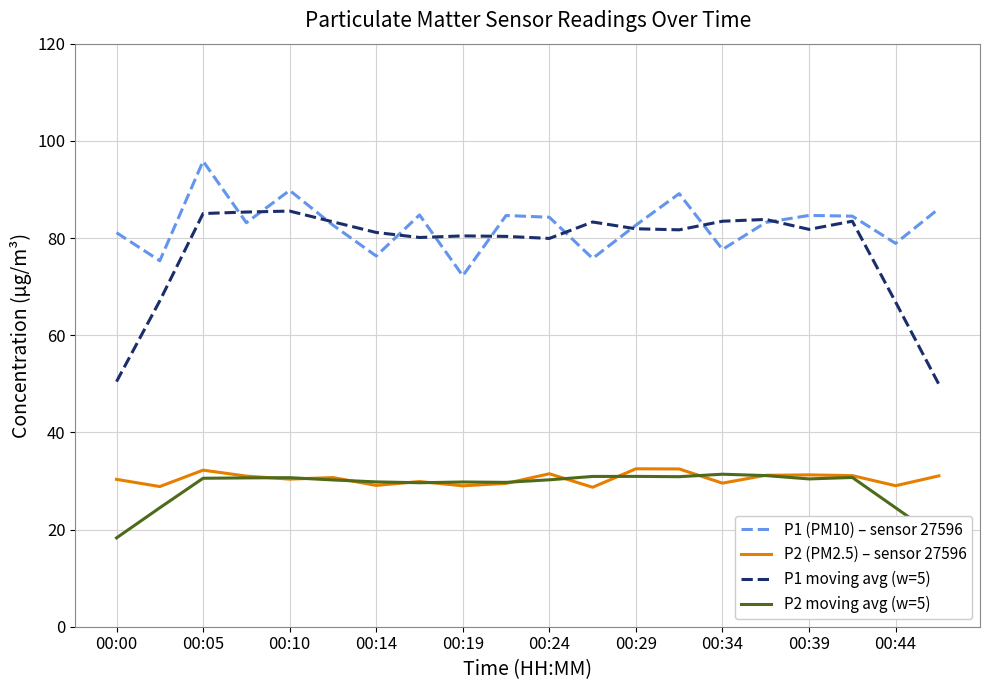

True or false: P1 (PM10) – sensor 27596 and P2 (PM2.5) – sensor 27596 intersect in this chart.

False